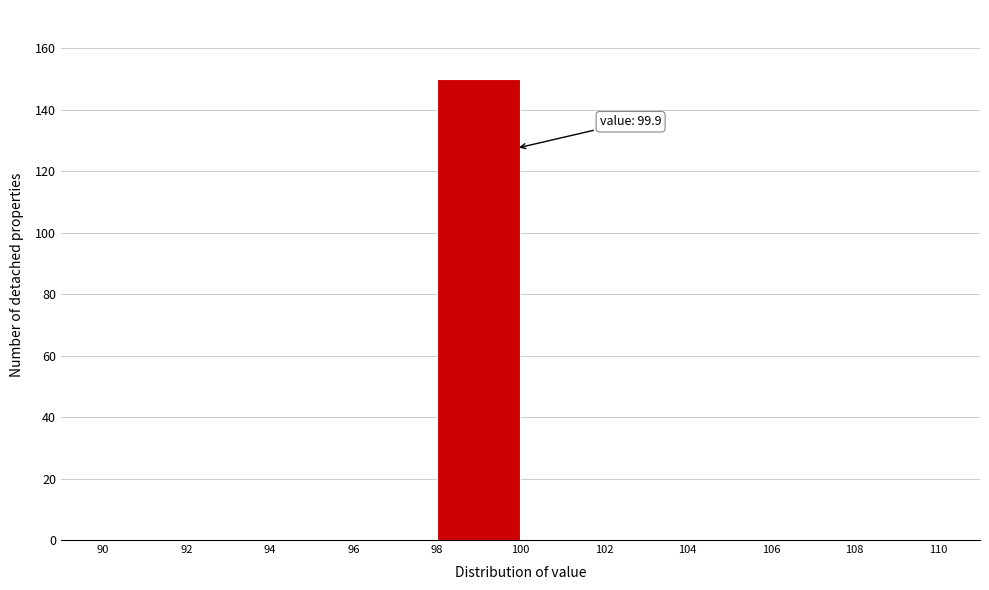

Which range on the x-axis has the tallest bar?

98 to 100